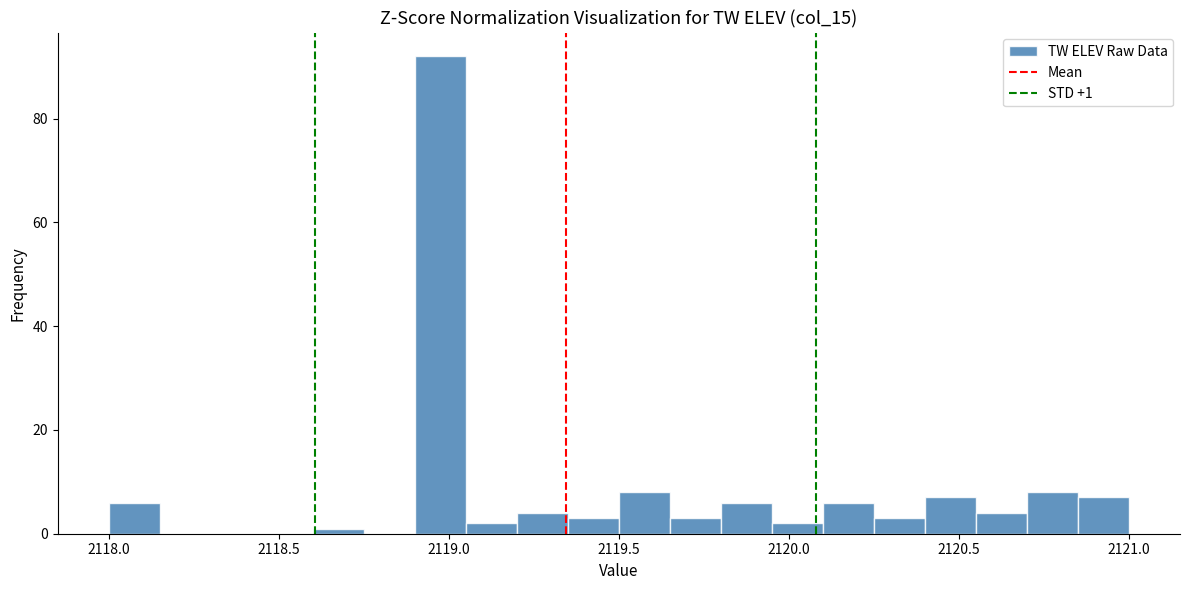

Around what value on the x-axis is the tallest bar? Give the approximate position of its centre, as read against the axis.

2119.00